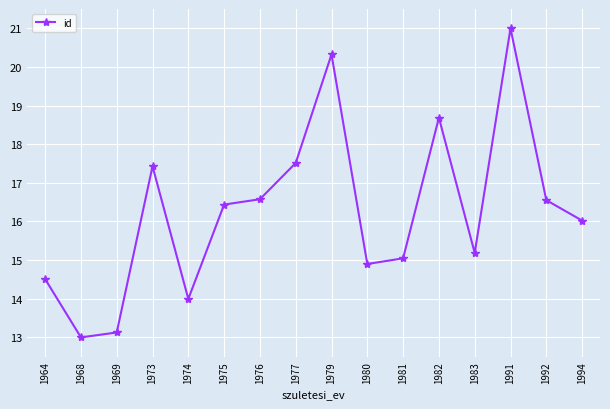

Where does the data first go above 16?

1973